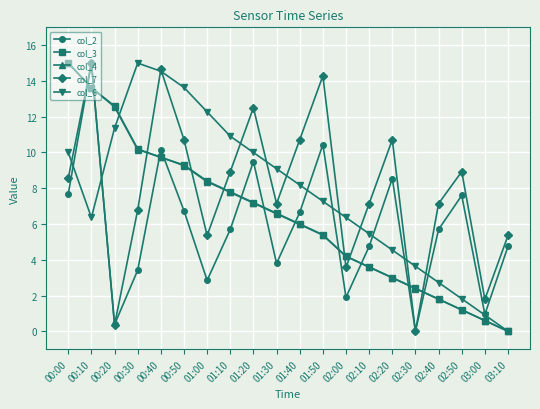

In col_6, how many points are lower than both neighbors (excluding endpoints)?

1